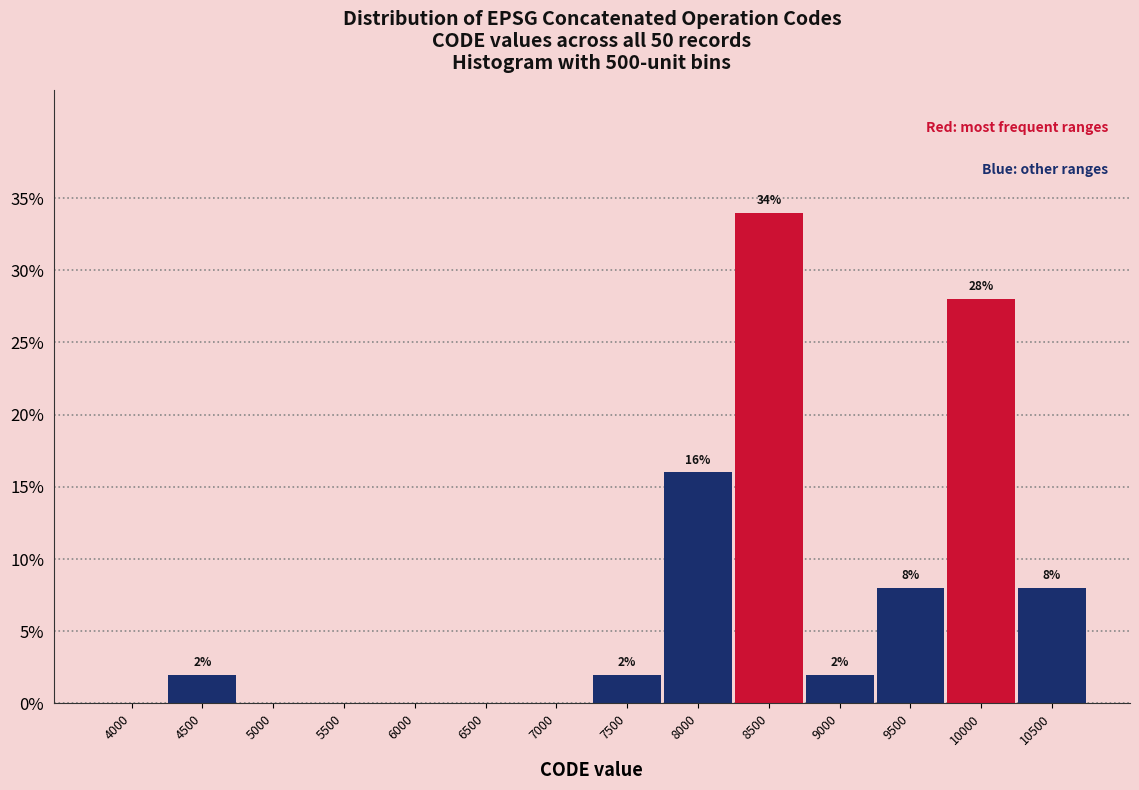

Reading right to left, transcribe all the data shown in this chart.

10500=8.0	10000=28.0	9500=8.0	9000=2.0	8500=34.0	8000=16.0	7500=2.0	7000=0.0	6500=0.0	6000=0.0	5500=0.0	5000=0.0	4500=2.0	4000=0.0